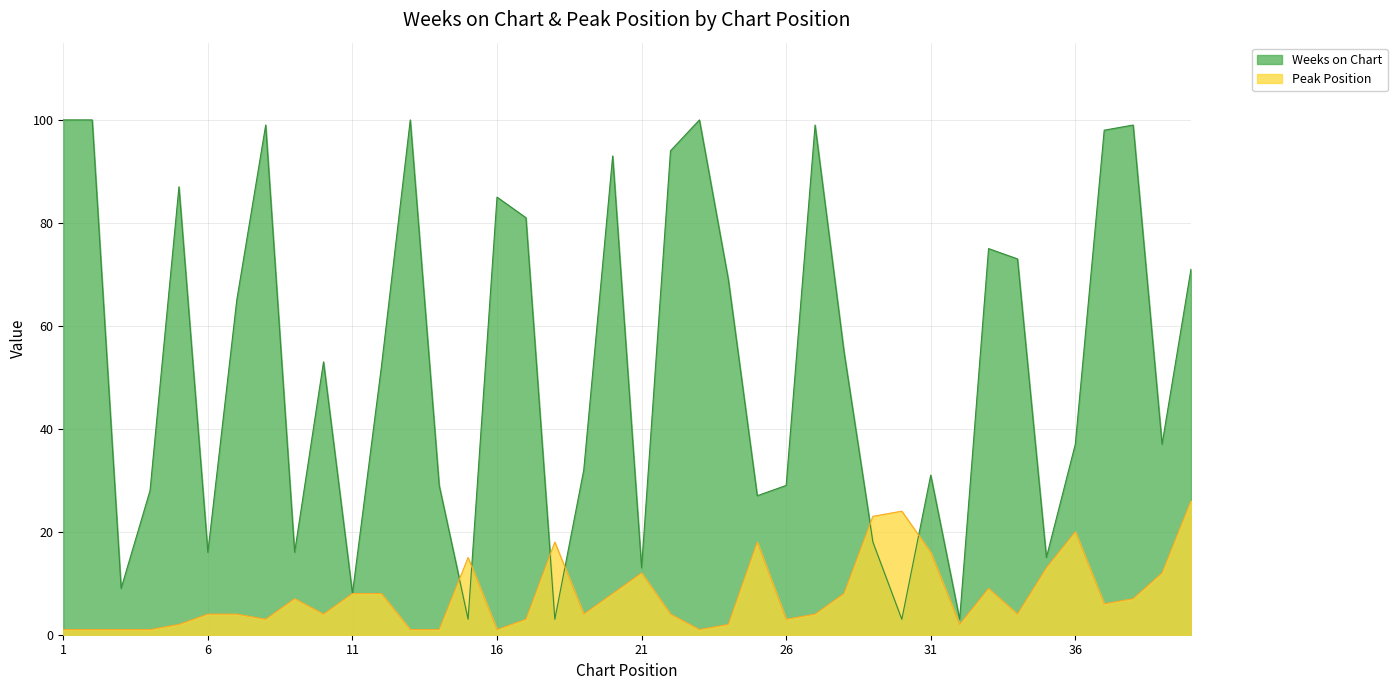

What is the value of the Peak Position point at the 13th from the left?

1